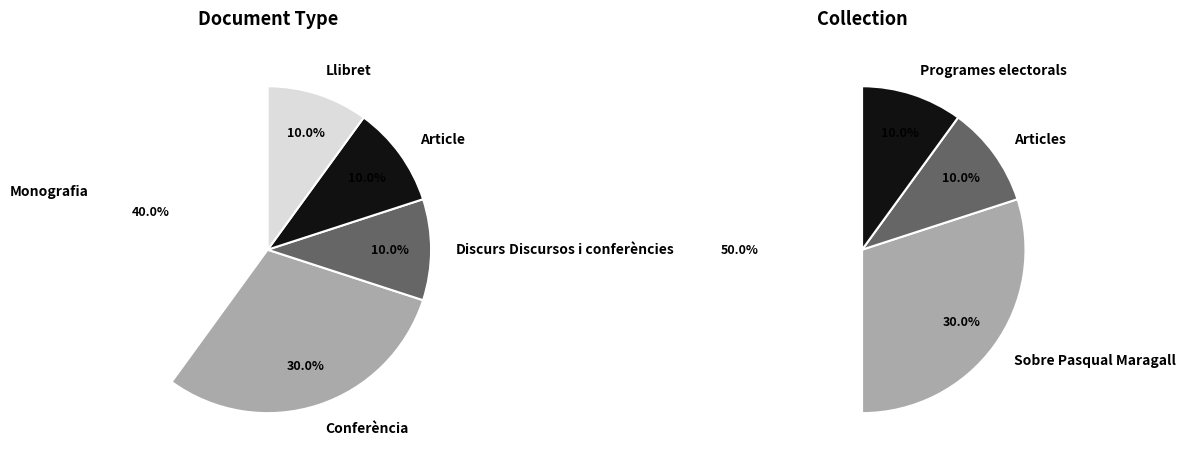

Between Conferència and Article, which series saw the biggest shift?

Document Type